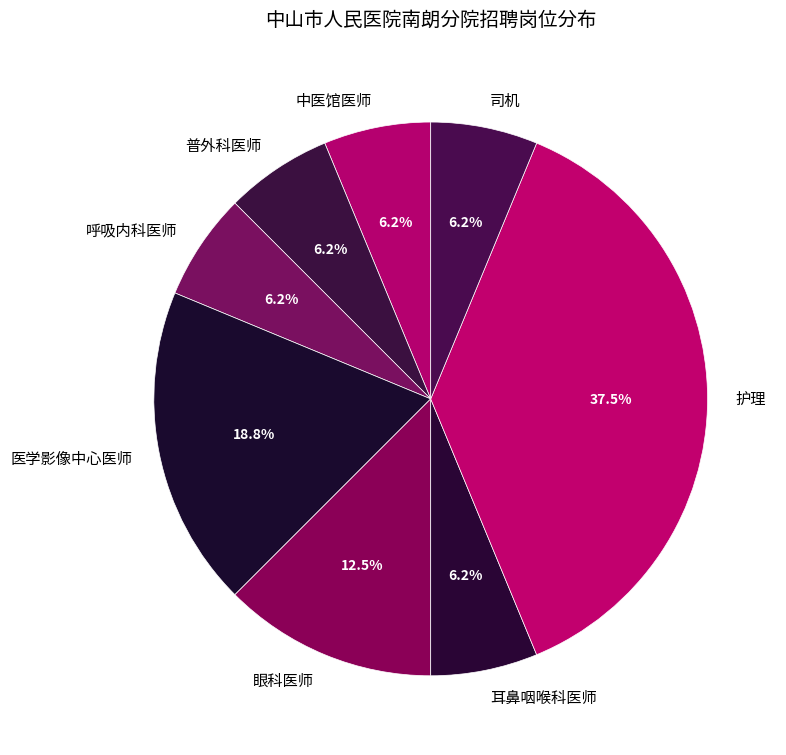

Which has a higher value, 呼吸内科医师 or 护理?

护理